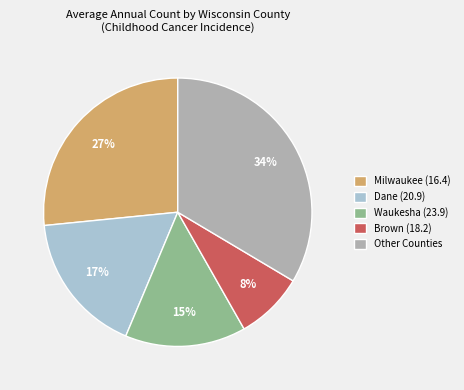

Approximately how many times larger is the value at Waukesha (23.9) compared to Dane (20.9)?

0.9